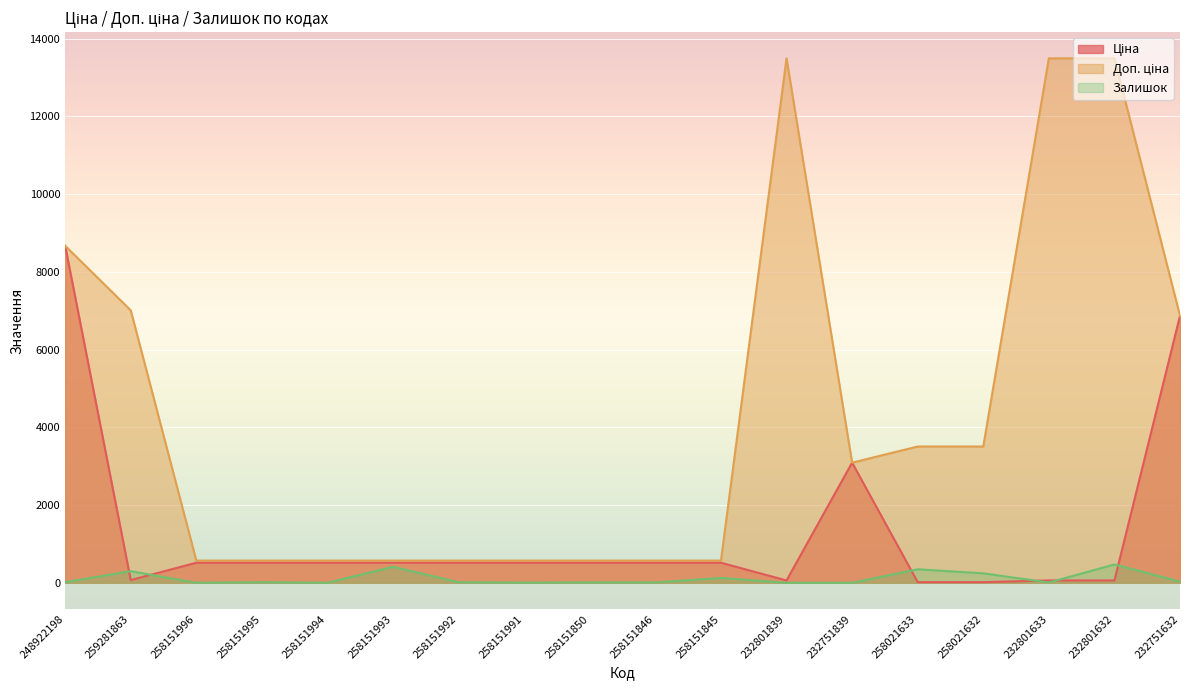

What is the sum of the Доп. ціна values at 258151994 and 258151995?

1142.0